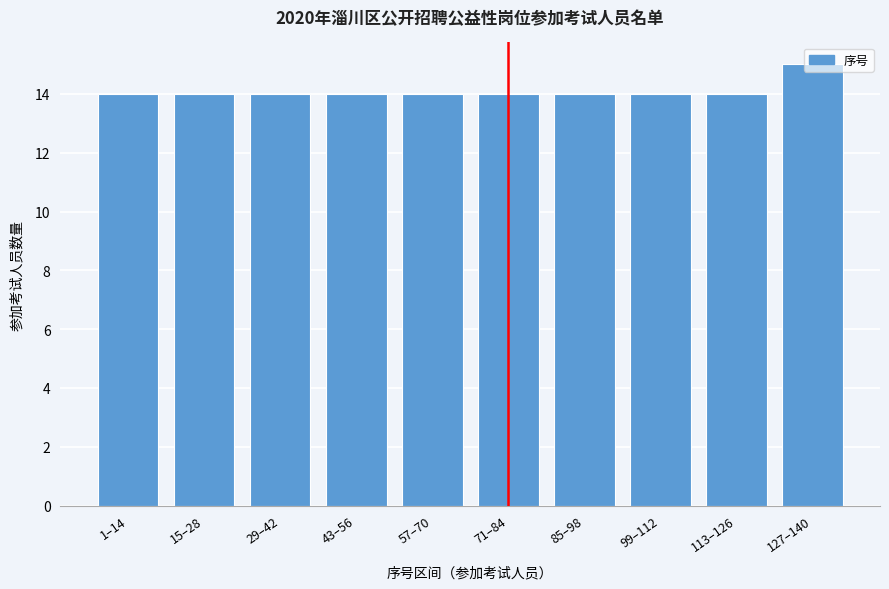

At which category does the chart reach its peak across all series?

127–140